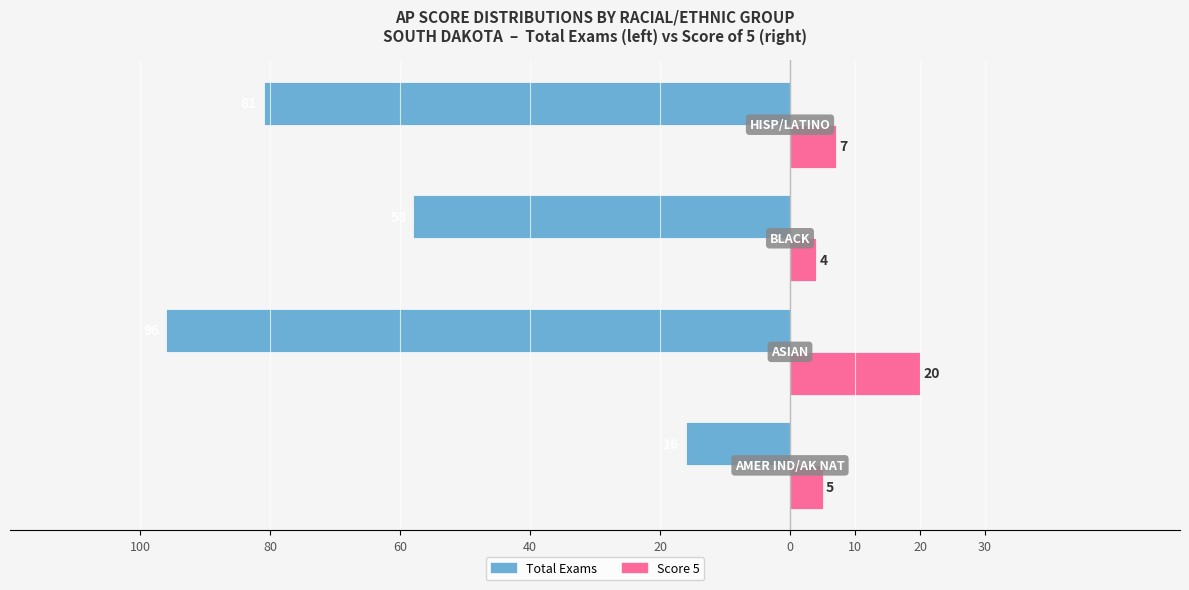

What are all the series names shown in the legend?

Total Exams, Score 5